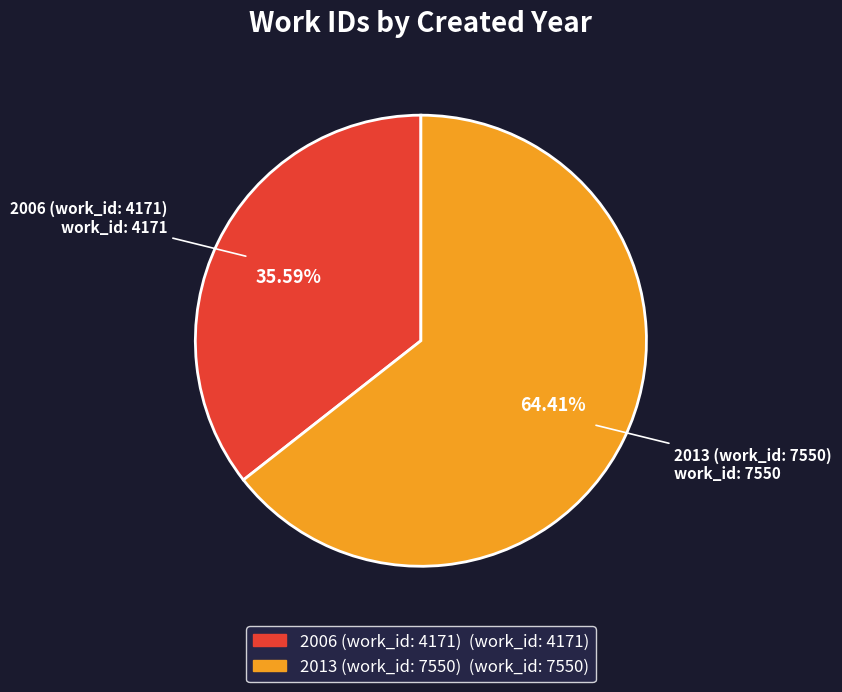

Which category accounts for the majority?

2013 (work_id: 7550)